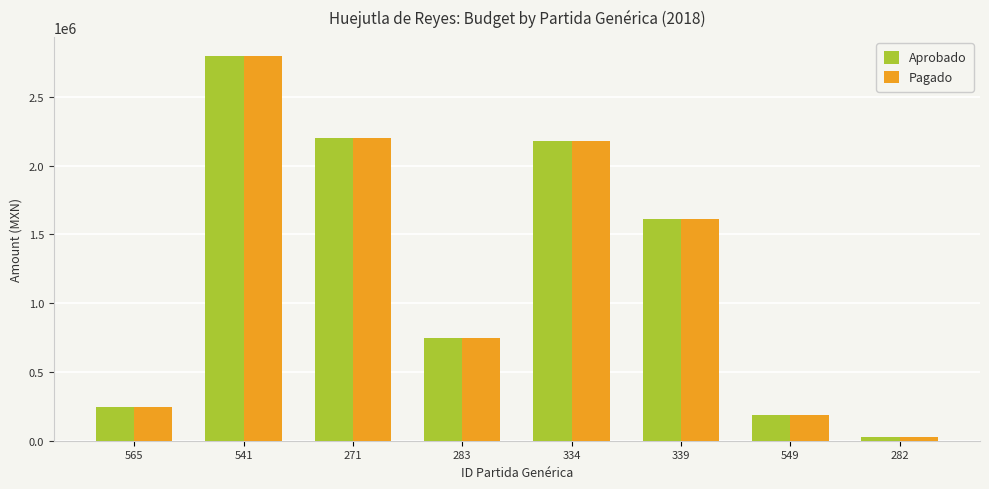

What is the value of the Aprobado bar at the 7th from the left?

189950.0